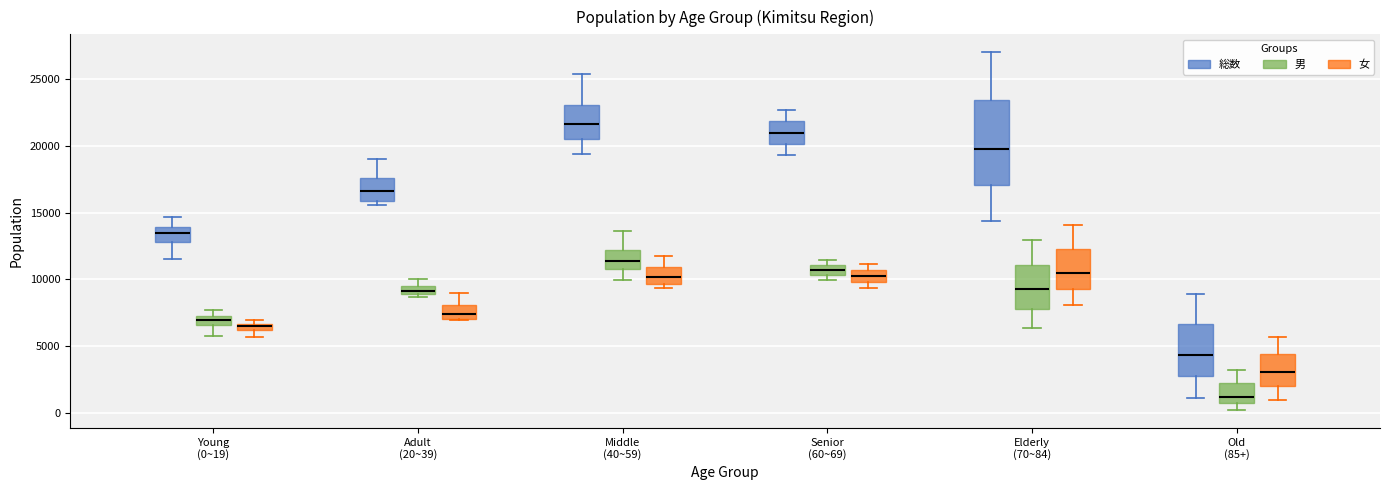

Which box is the tallest, from its lower edge to its upper edge?

Elderly (70~84) (総数)